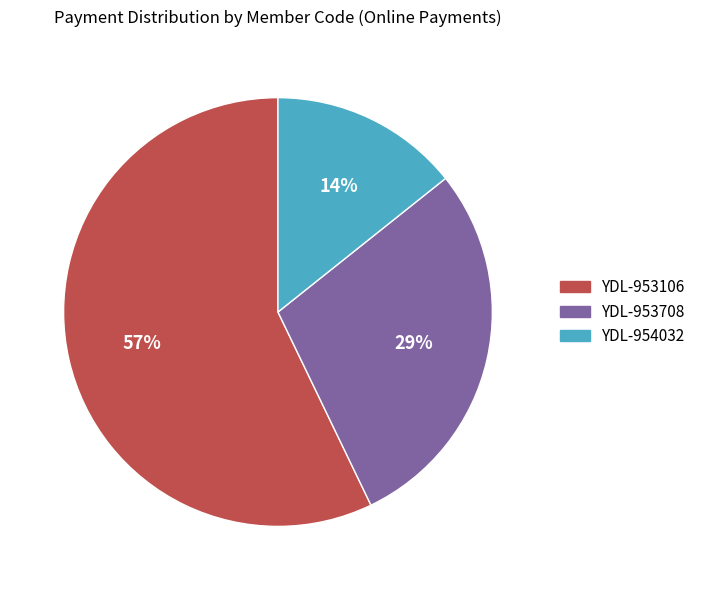

To the nearest percent, what is the difference between the largest and smallest slice percentages?

43%